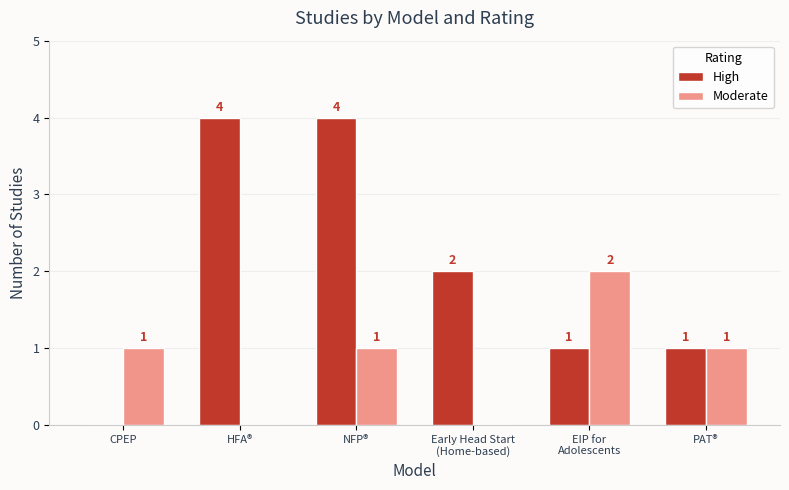

What is the maximum value shown in the chart?

4